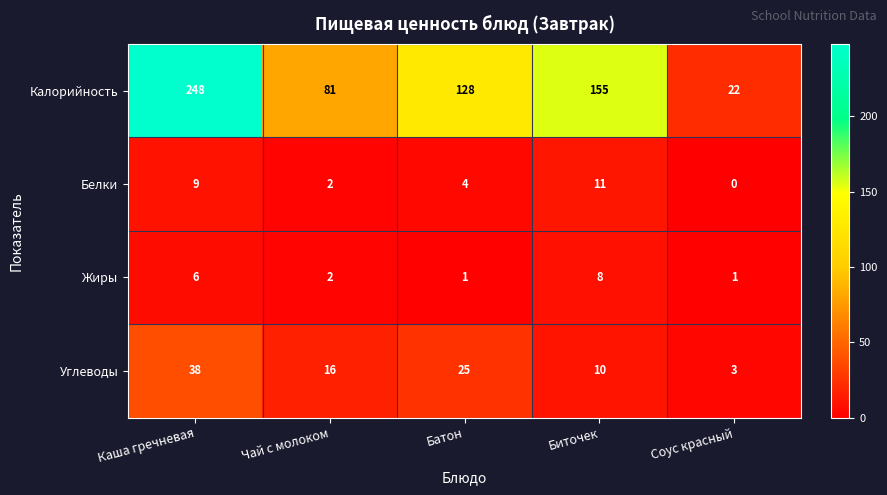

What is the total value across all series at Каша гречневая?

301